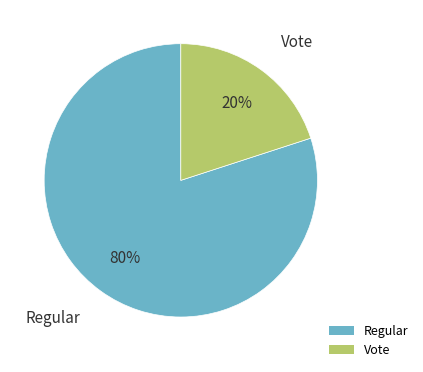

Rank the categories by value from lowest to highest.

Vote, Regular